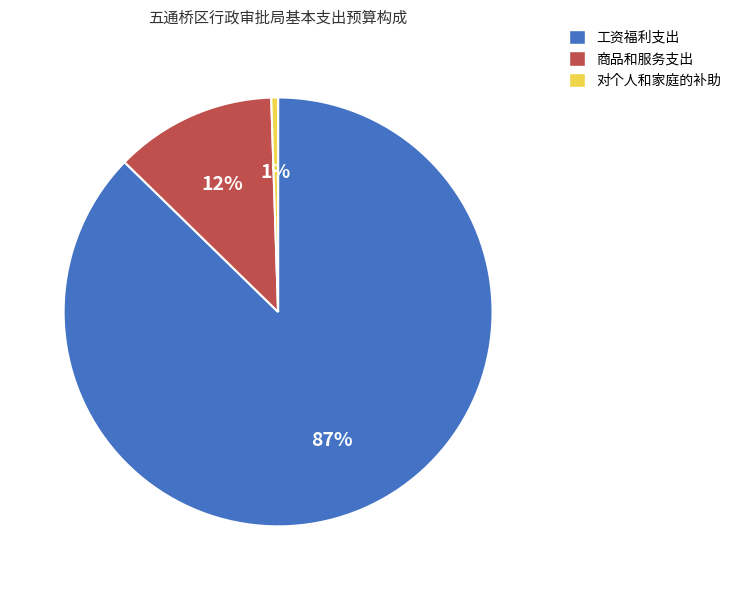

Which slice represents more than half of the pie?

工资福利支出